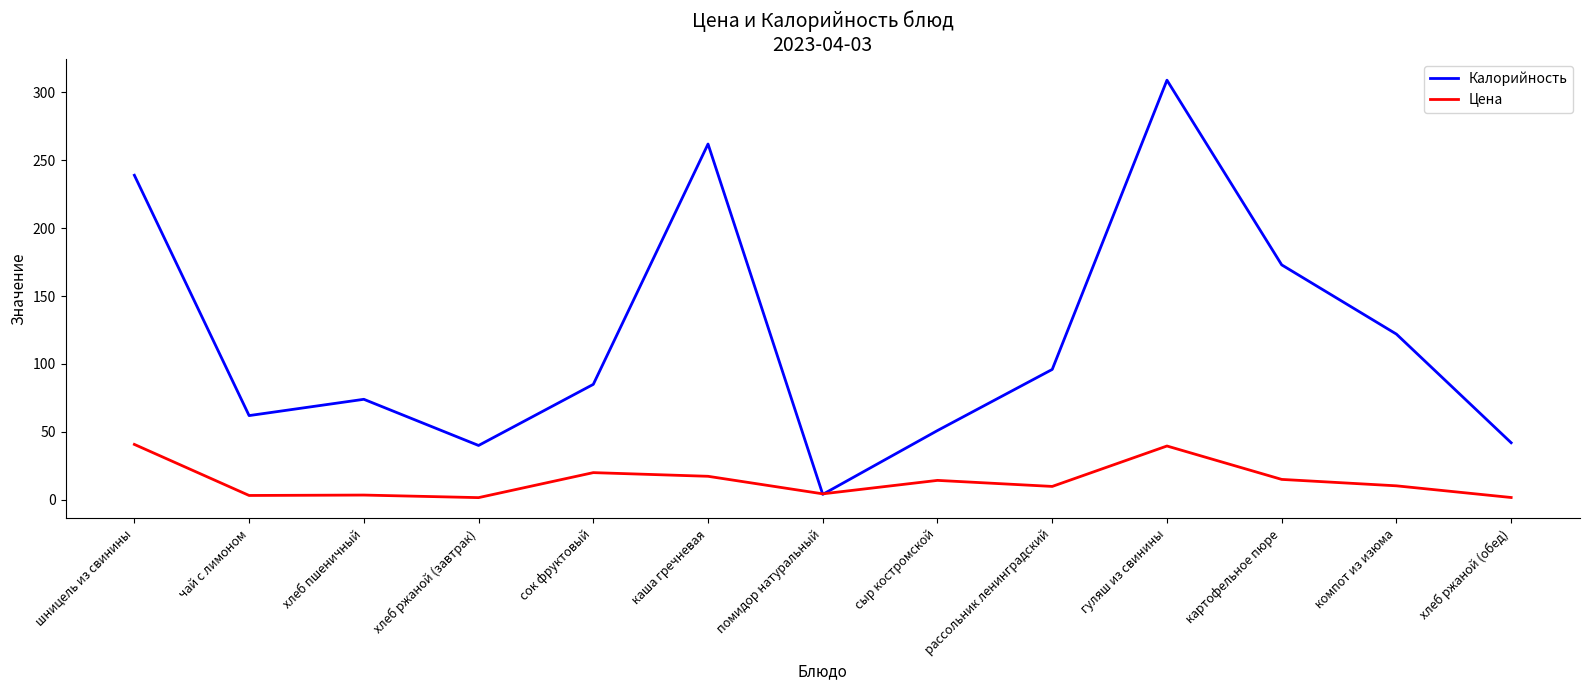

In Калорийность, how many points are lower than both neighbors (excluding endpoints)?

3